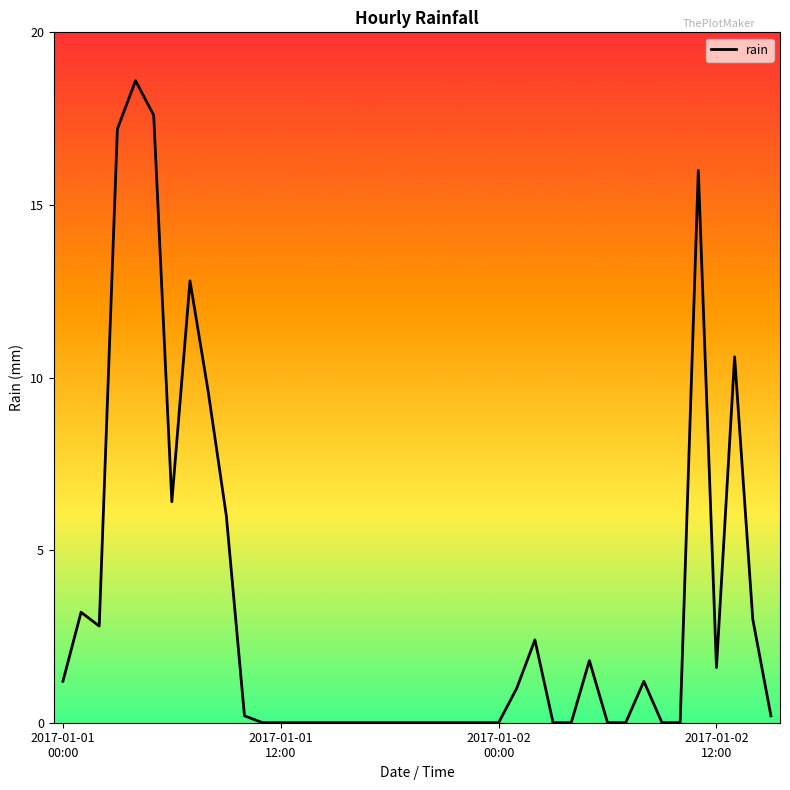

What is the maximum value shown in the chart?

18.6